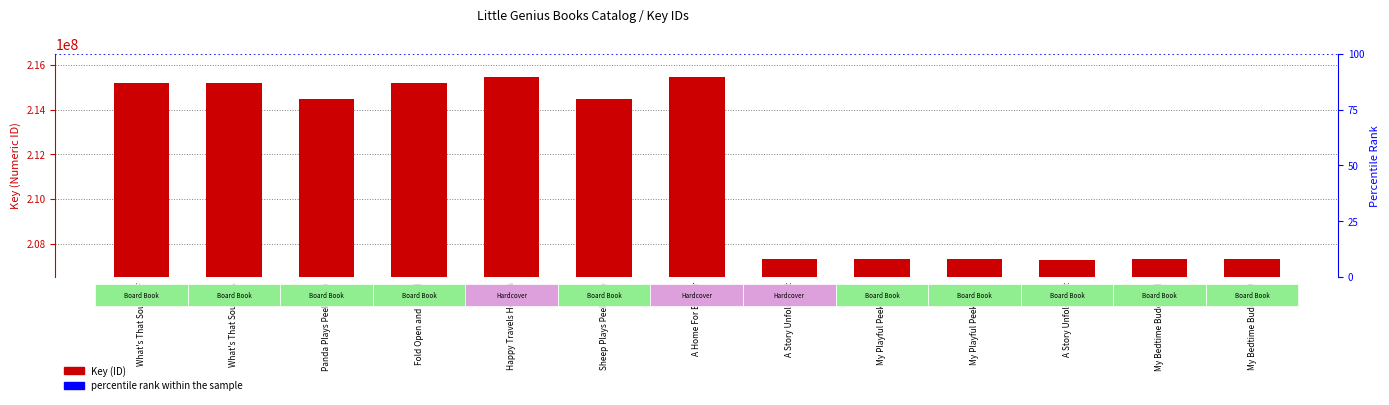

What is the sum of the values at What's That Sound? A and Happy Travels Hedgeh?

430660111